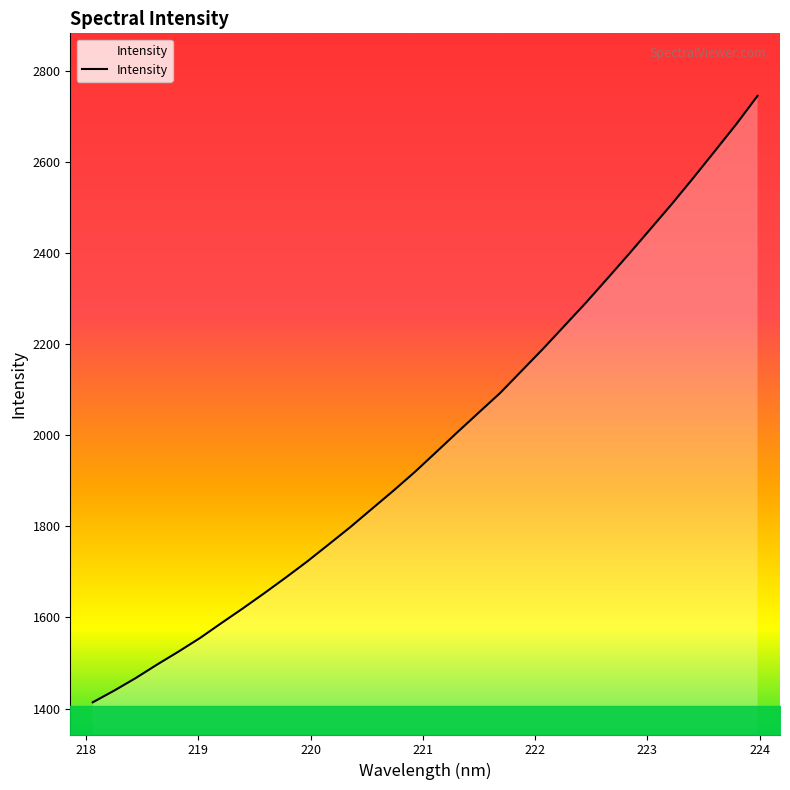

What is the minimum value shown in the chart?

1413.8